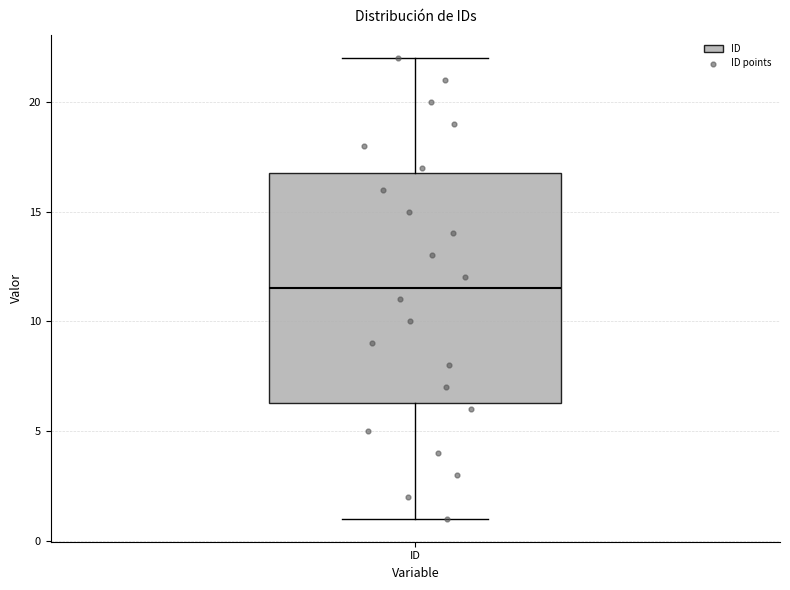

Transcribe this box plot: give where the median line is, the range the box spans, and where the two whiskers end, as read against the y-axis. The values are not printed on the chart, so give them approximately, as read against the axis.

median 11.5, box 6.5 to 17.0, whiskers 1.0 to 22.0